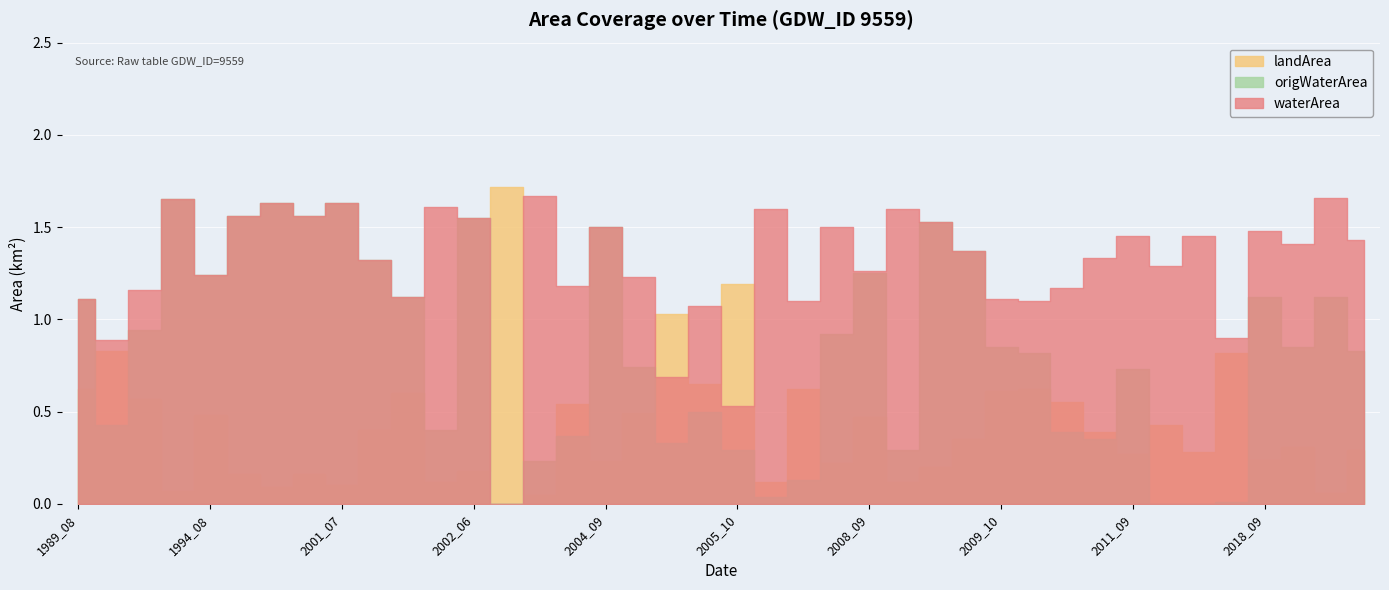

True or false: waterArea has more than 1 points higher than both neighbors.

True